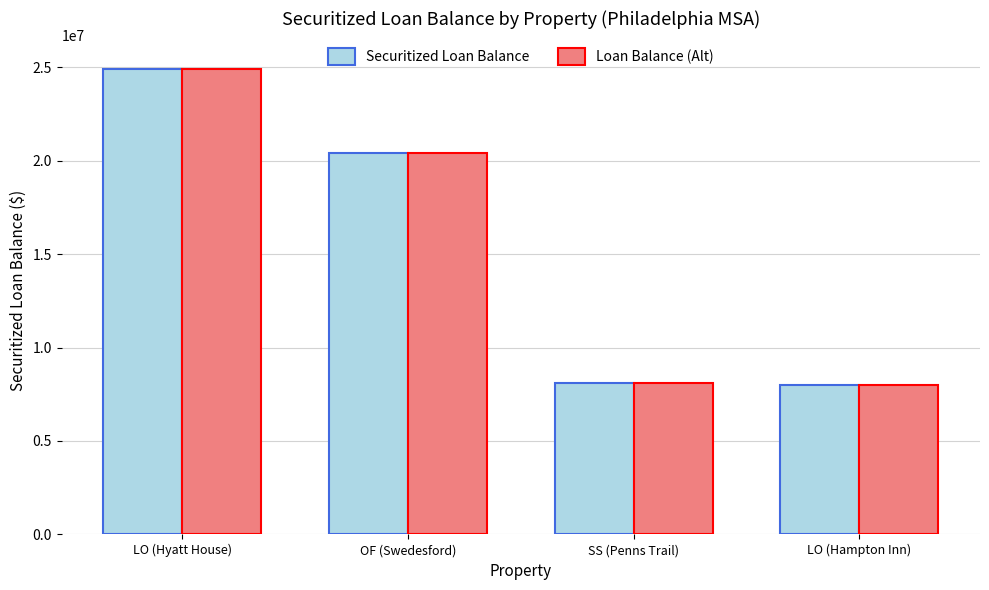

Reading left to right, what are all the values shown in this chart?

Securitized Loan Balance: 24907725.3	20409449.7	8100000.0	7973851.9
Loan Balance (Alt): 24907725.3	20409449.7	8100000.0	7973851.9